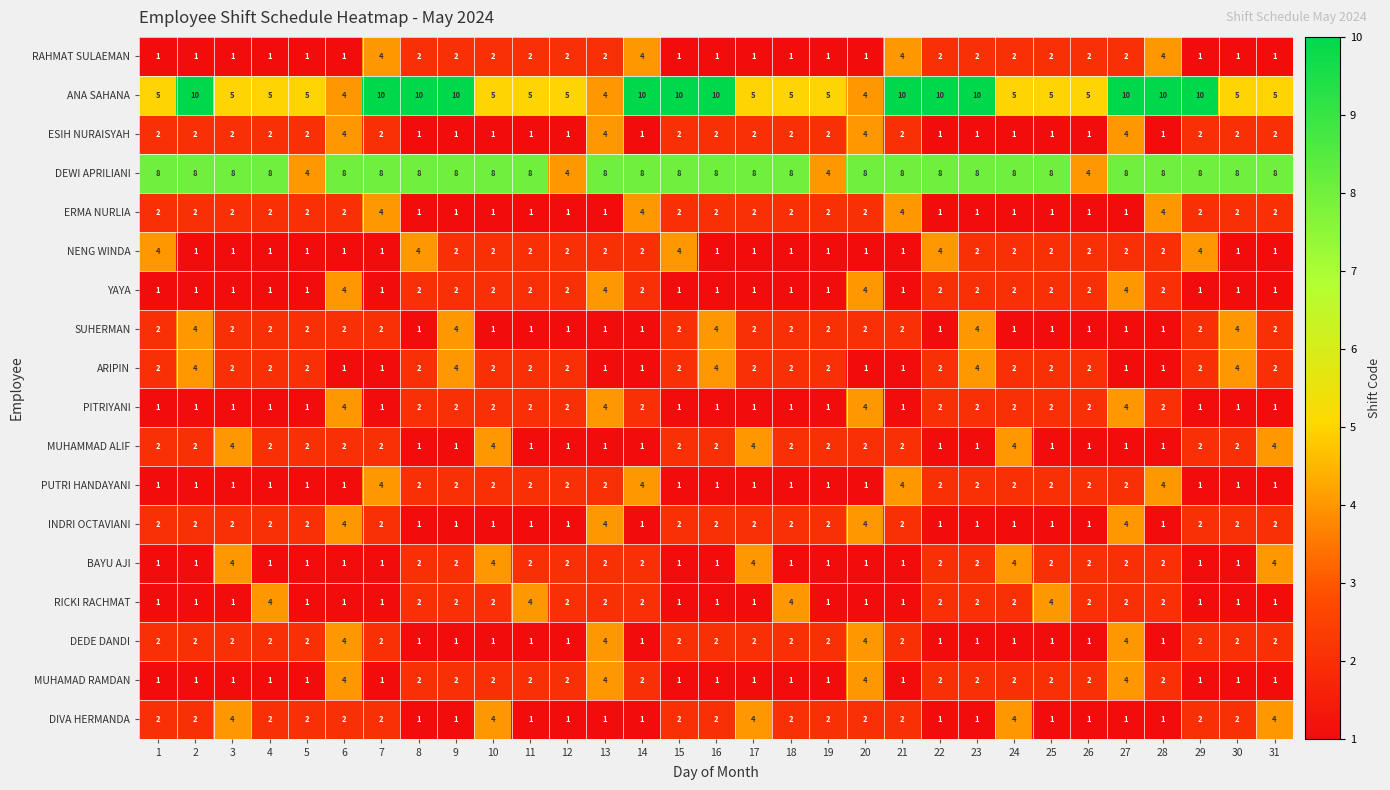

Which series changed the most between 9 and 30?

ANA SAHANA